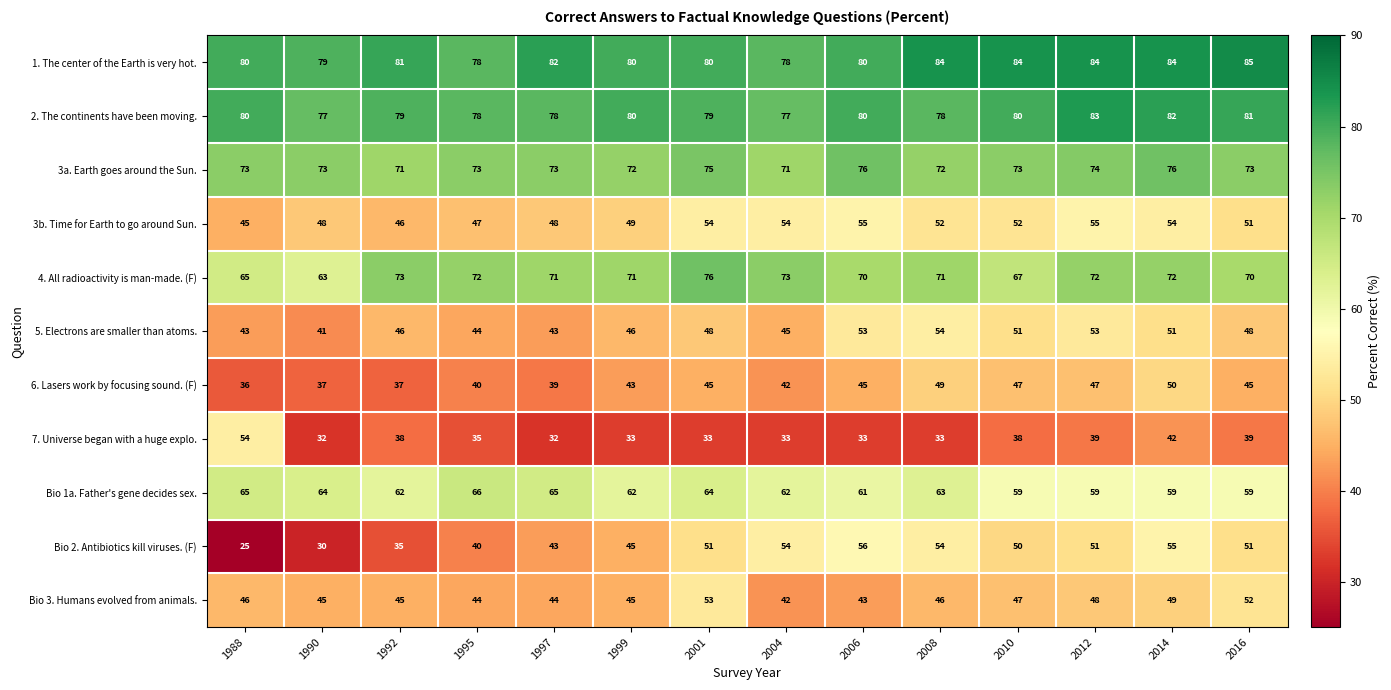

True or false: 3b. Time for Earth to go around Sun. has a value of 54 at 2014.

True